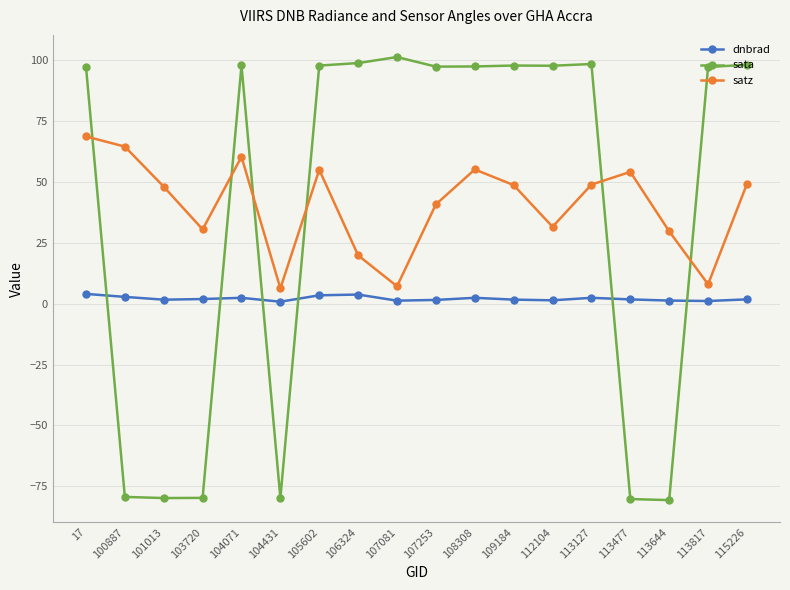

How many intersections are there between dnbrad and sata?

6